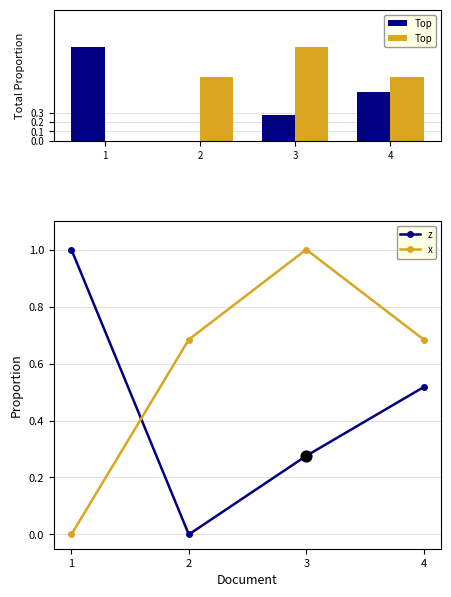

At how many categories does at least one series exceed 0?

4